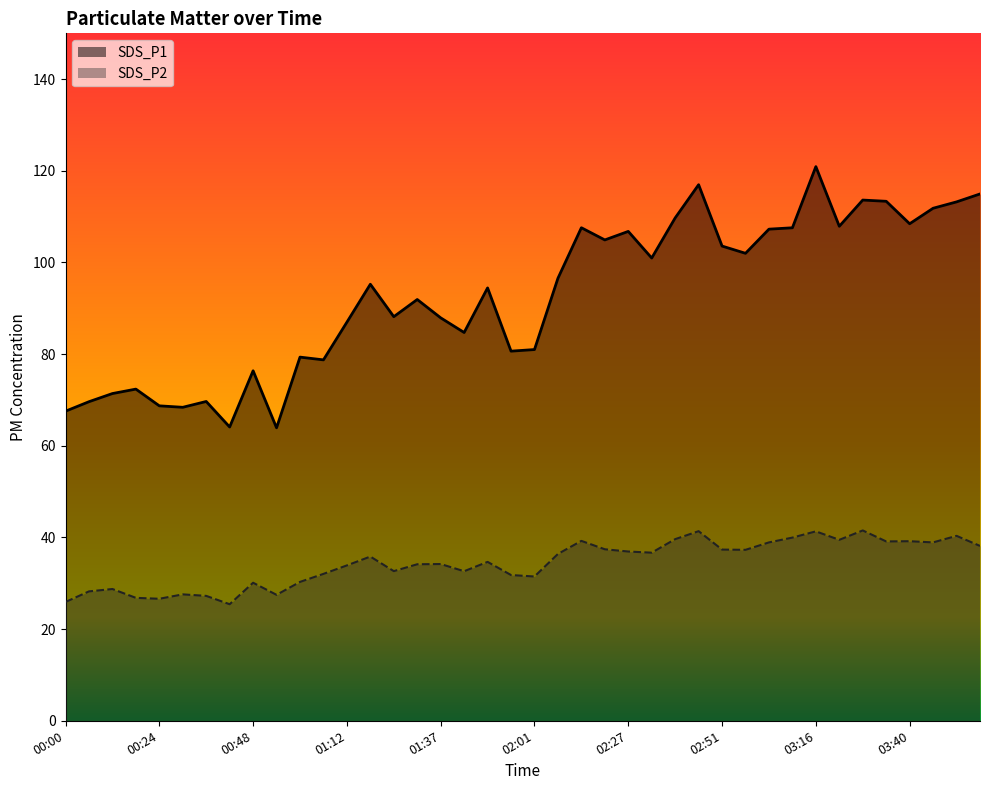

What is the maximum value shown in the chart?

120.9